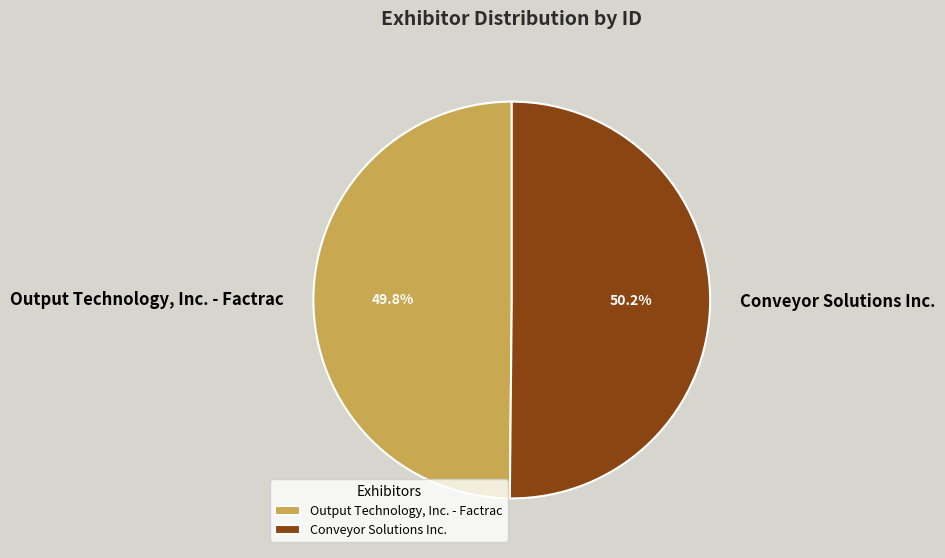

How many segments does this pie chart have?

2